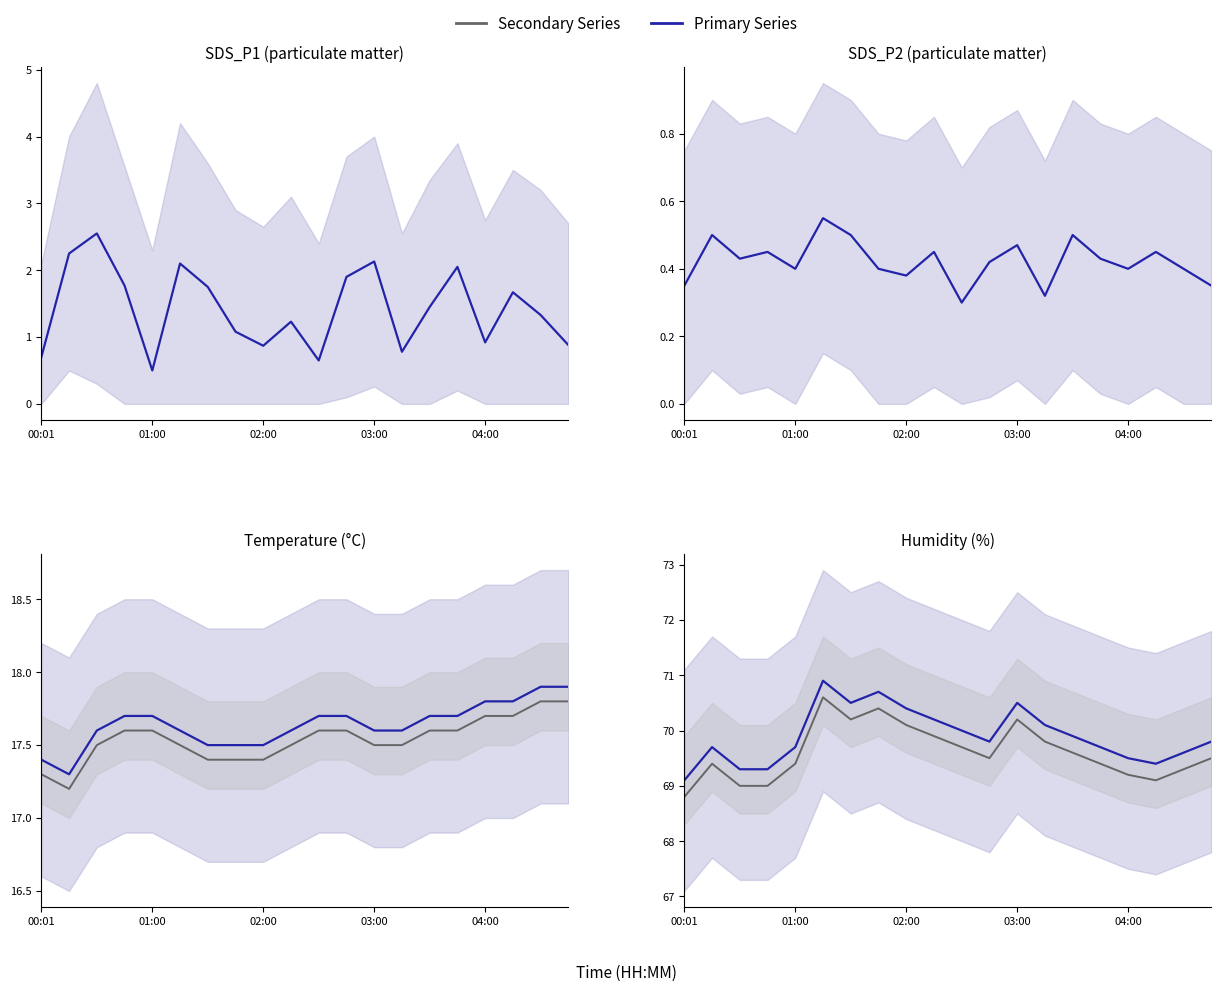

What value does the Temp (secondary) series have at 9?

17.5